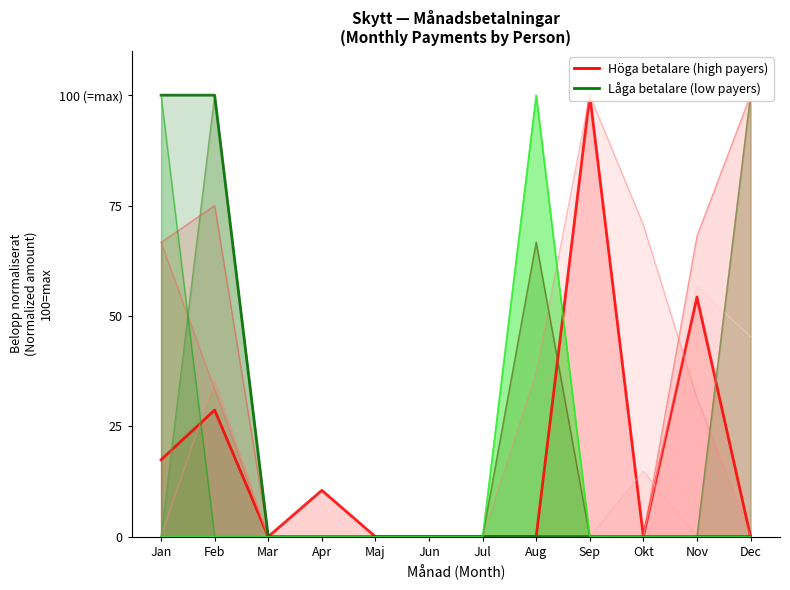

Between Mar and Sep, which is larger?

Sep